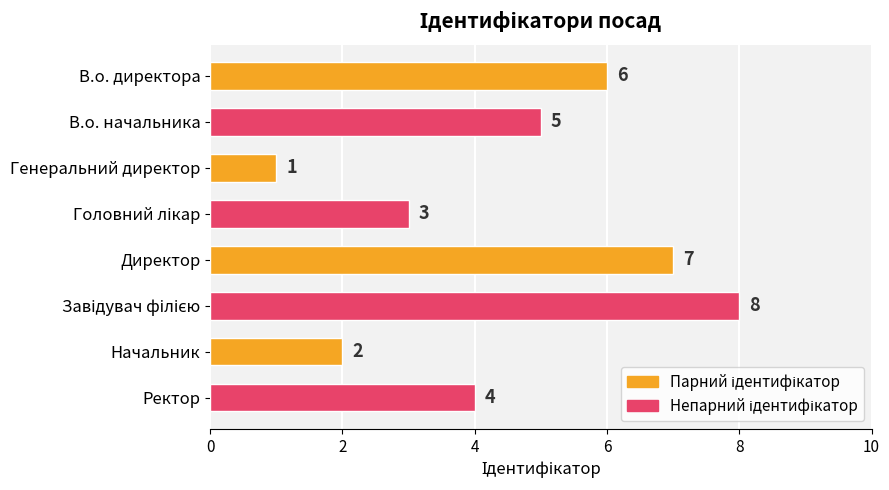

What is the label of the 2nd bar from the top?

В.о. начальника